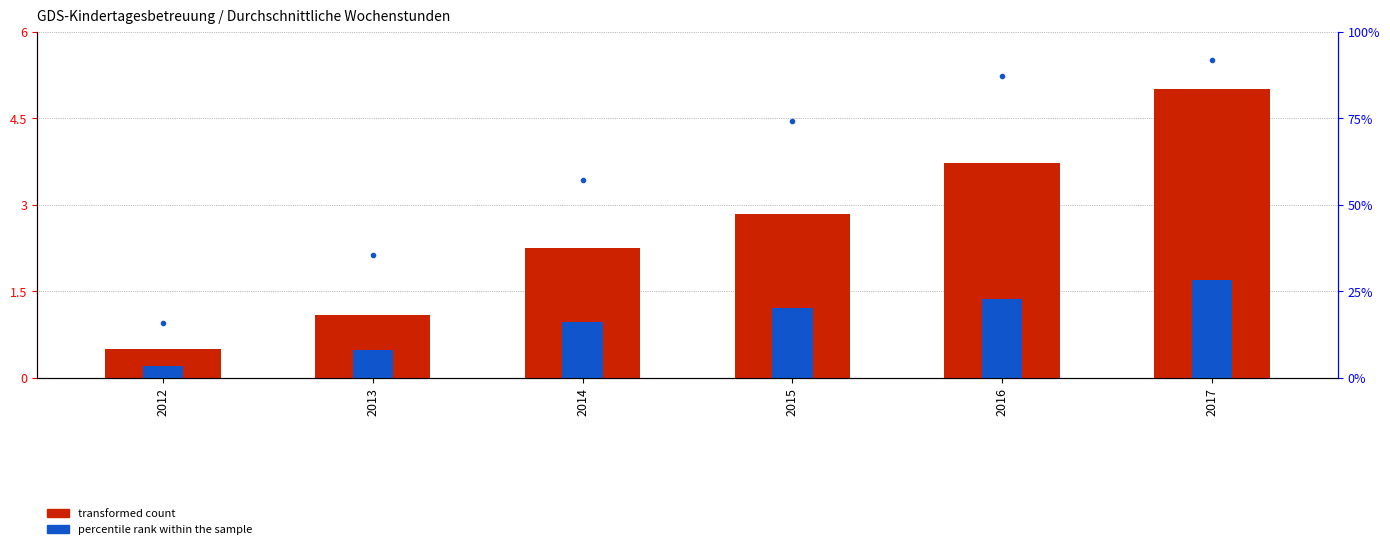

List the series in order of their peak value, lowest first.

percentile rank within the sample, transformed count (scaled)